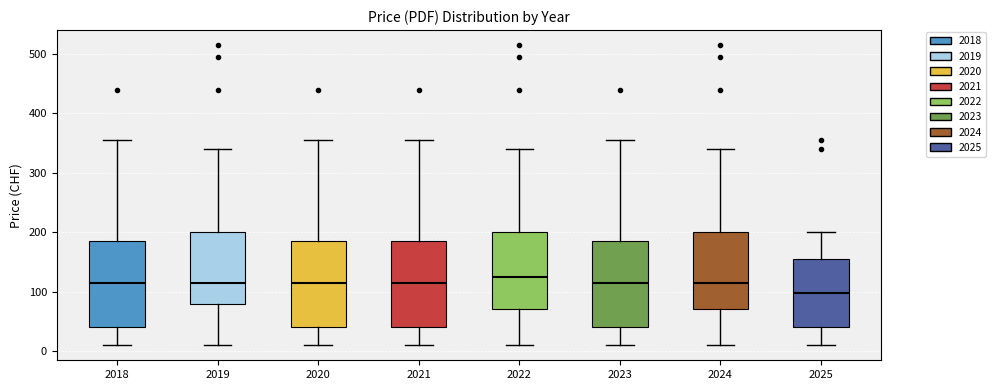

Reading left to right, transcribe this box plot: for each box, give where its median line is, the range the box spans, and where its two whiskers end, as read against the y-axis. The values are not printed on the chart, so give them approximately, as read against the axis.

2018: median 120, box 40 to 190, whiskers 10 to 360
2019: median 120, box 80 to 200, whiskers 10 to 340
2020: median 120, box 40 to 190, whiskers 10 to 360
2021: median 120, box 40 to 190, whiskers 10 to 360
2022: median 130, box 70 to 200, whiskers 10 to 340
2023: median 120, box 40 to 190, whiskers 10 to 360
2024: median 120, box 70 to 200, whiskers 10 to 340
2025: median 100, box 40 to 160, whiskers 10 to 200